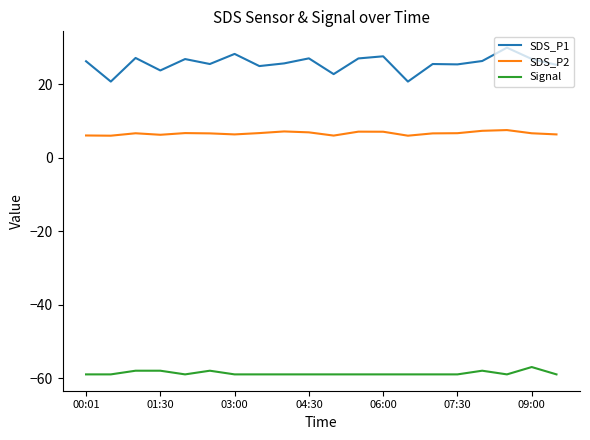

True or false: SDS_P2 and Signal intersect in this chart.

False